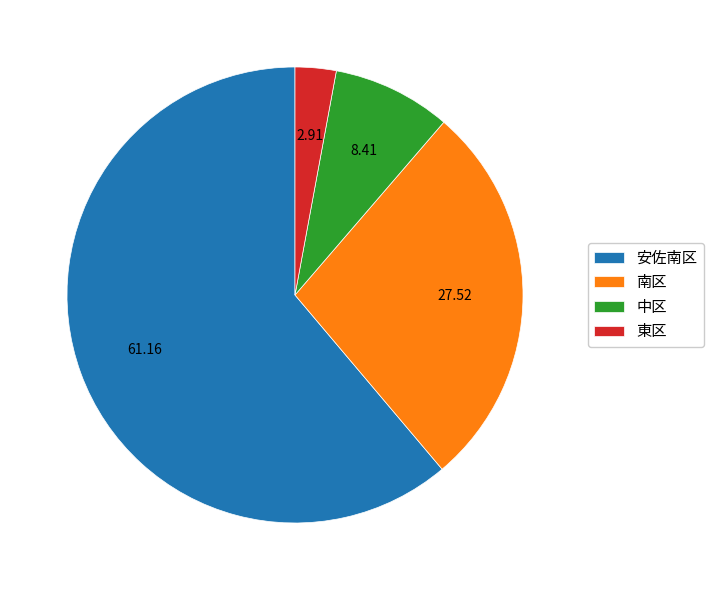

Which category accounts for the majority?

安佐南区